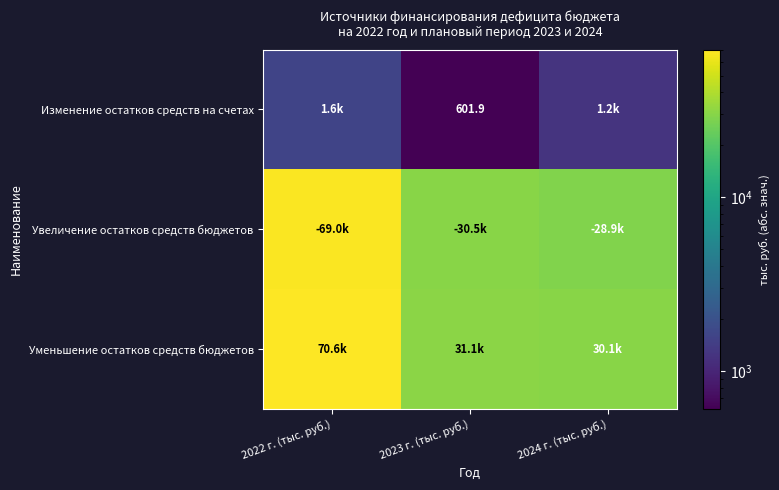

What is the approximate value of Уменьшение остатков средств бюджетов at 2024 г. (тыс. руб.)?

30126.5